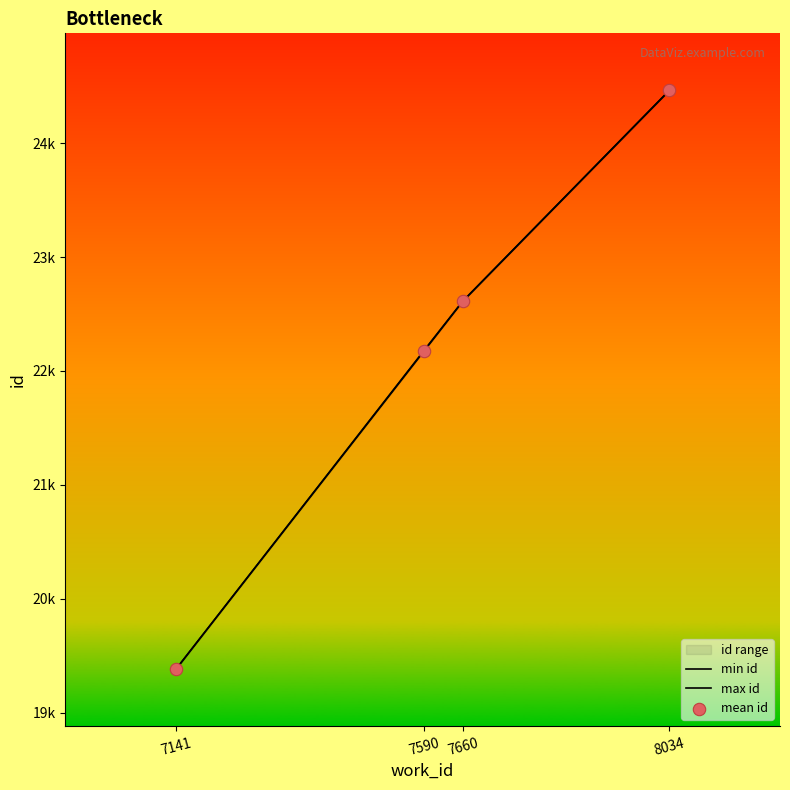

Which series reaches the maximum Y coordinate?

min id